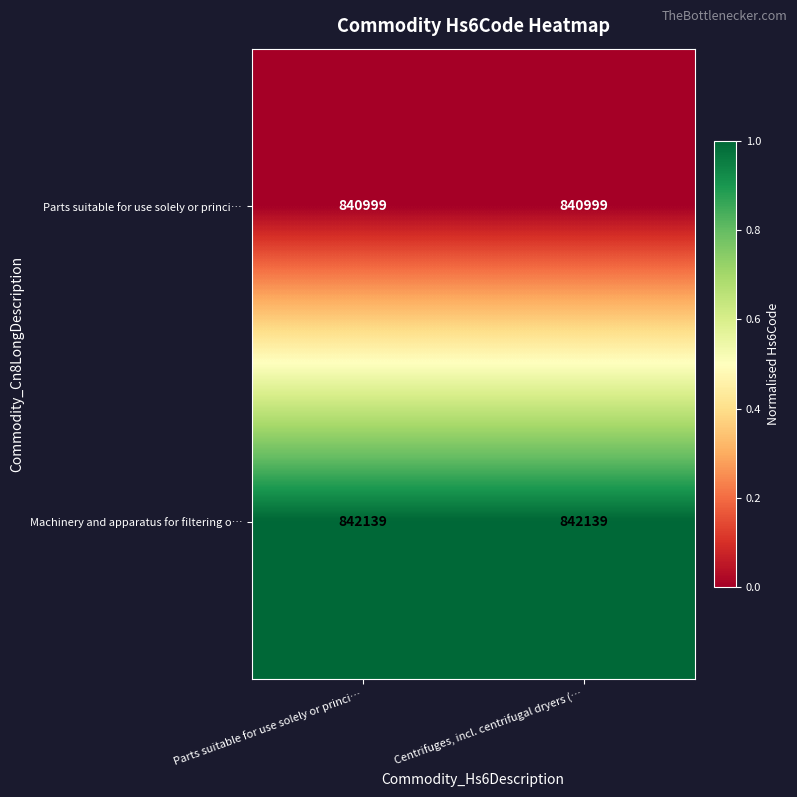

True or false: Parts suitable for use solely or princi… has a value of 222545 at Centrifuges, incl. centrifugal dryers (….

False